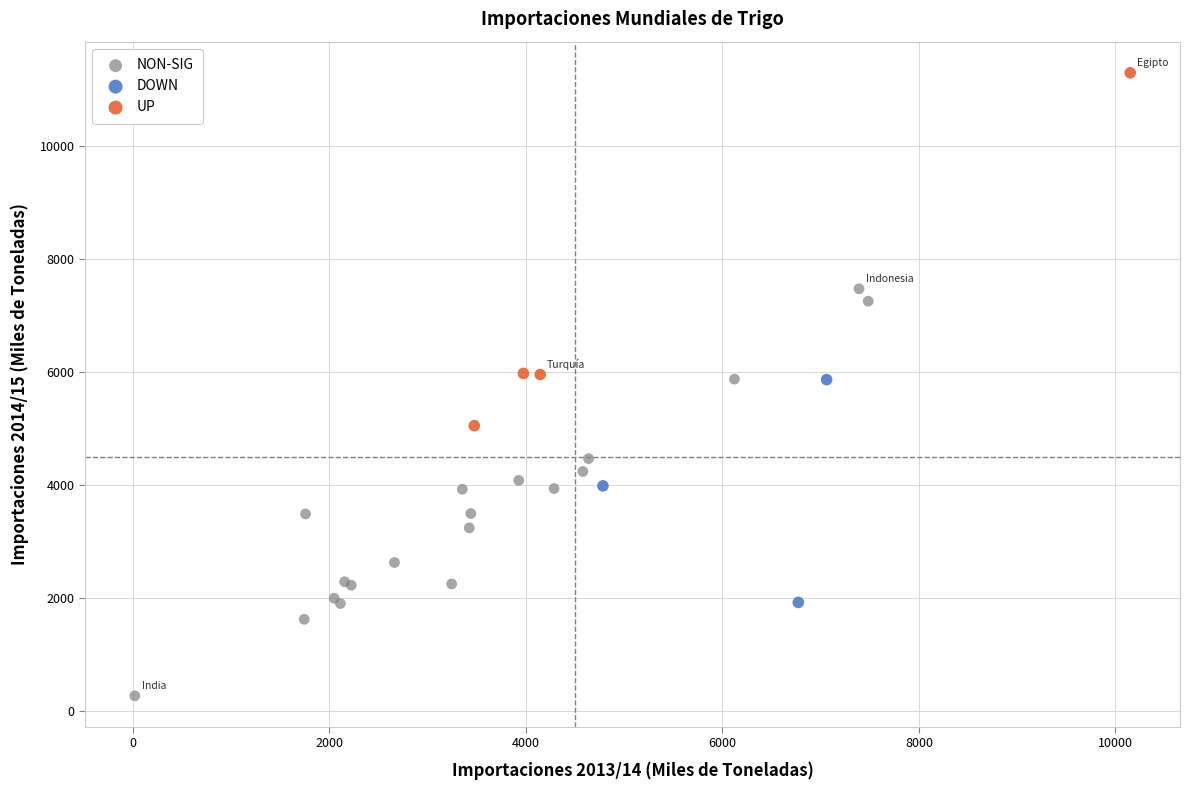

Which series contains the highest Y value?

UP